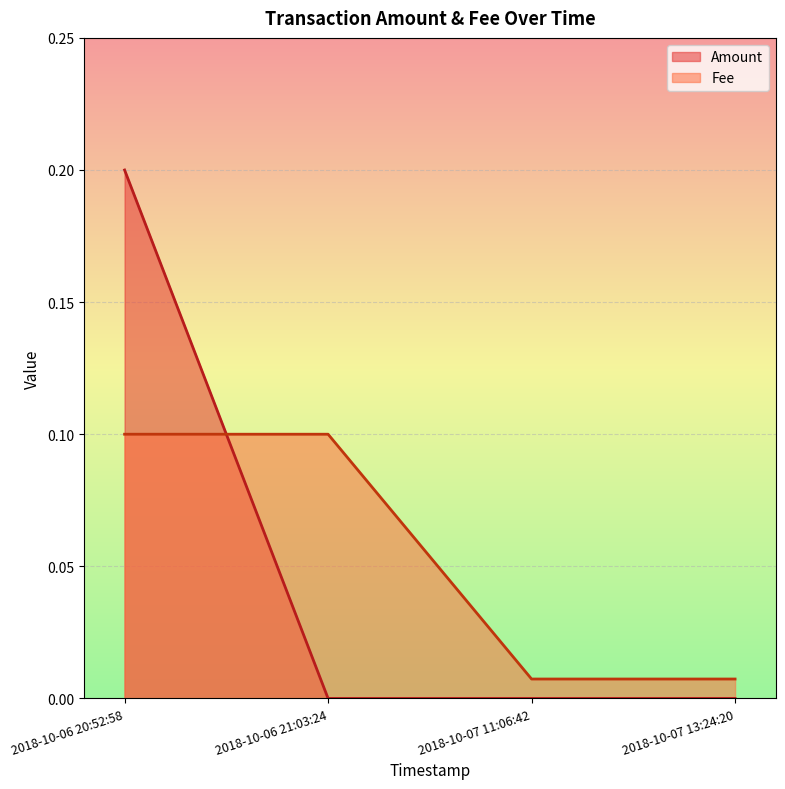

How many intersections are there between Amount and Fee?

1